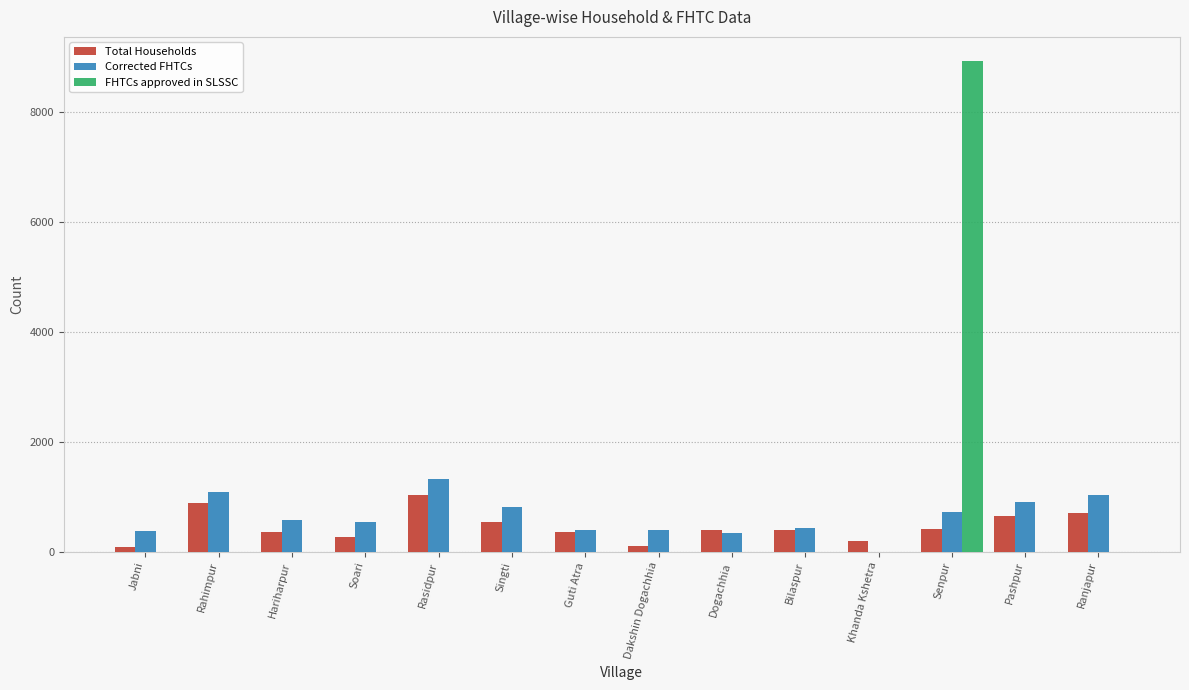

Is the value of FHTCs approved in SLSSC at Singti greater than the value of Total Households at Guti Atra?

No